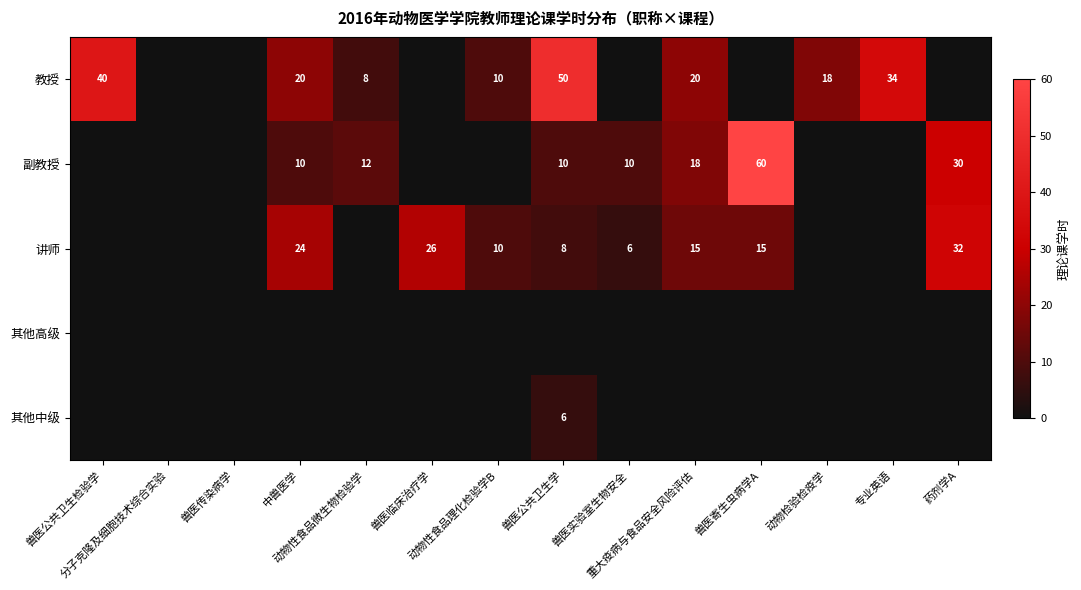

The value of 其他高级 at 专业英语 is 0. True or false?

True